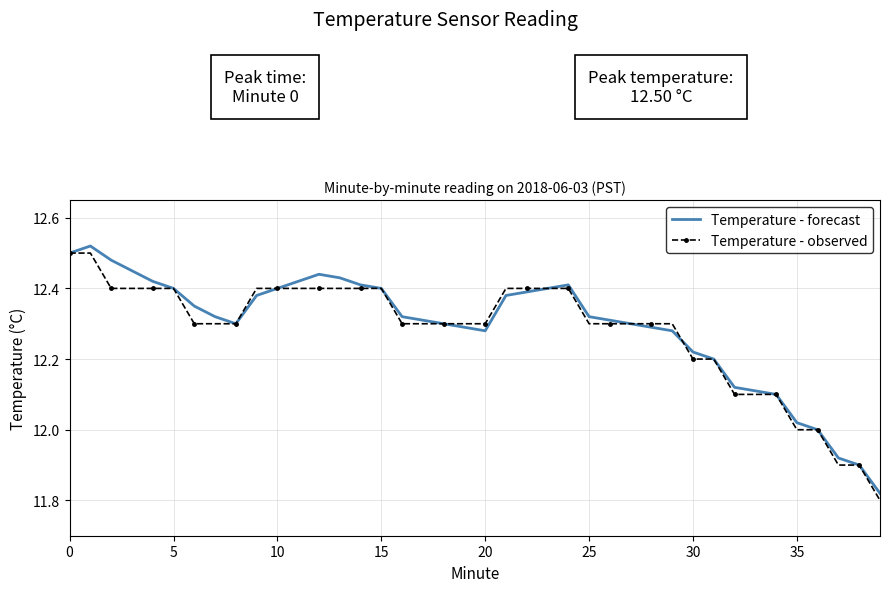

The value of Temperature - forecast at 0 is 12.5. True or false?

True